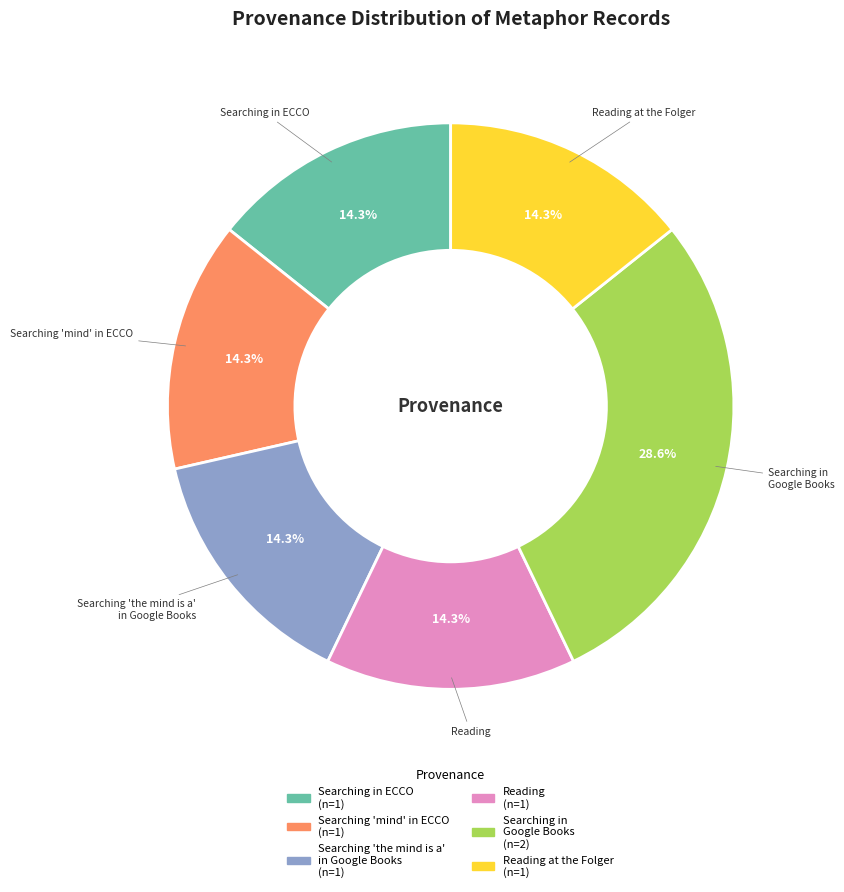

Is it true that Searching in ECCO is 6% of the pie?

False